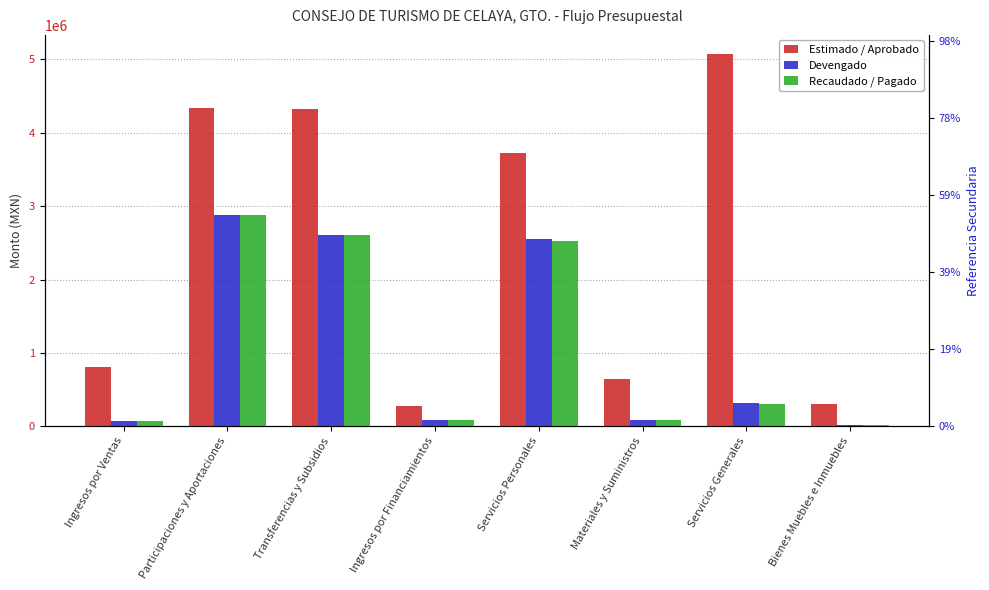

Is it true that Devengado equals 4842981.7 at Participaciones y Aportaciones?

False